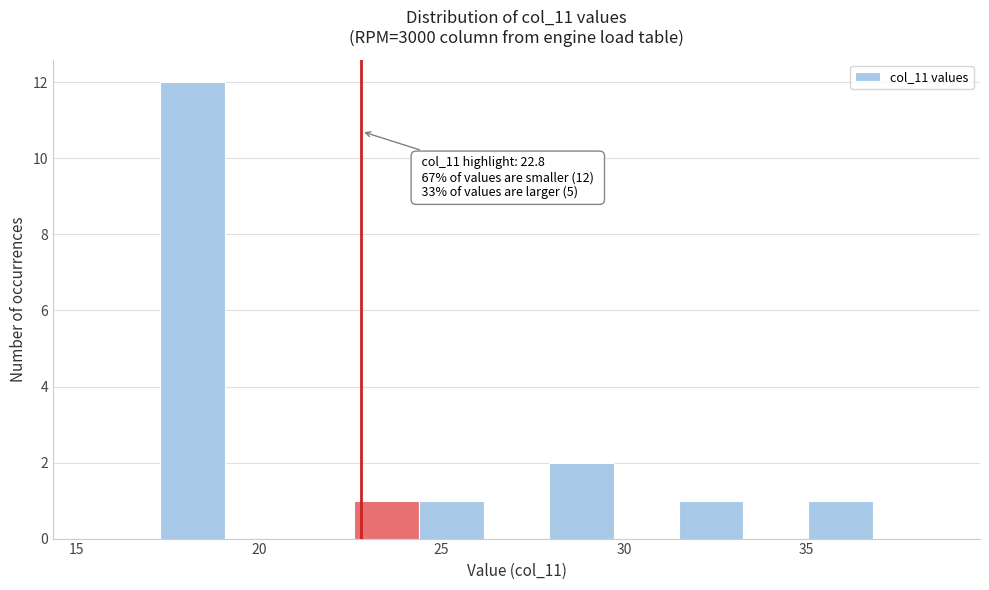

Read against the x-axis, roughly where is the centre of the tallest bar?

18.0